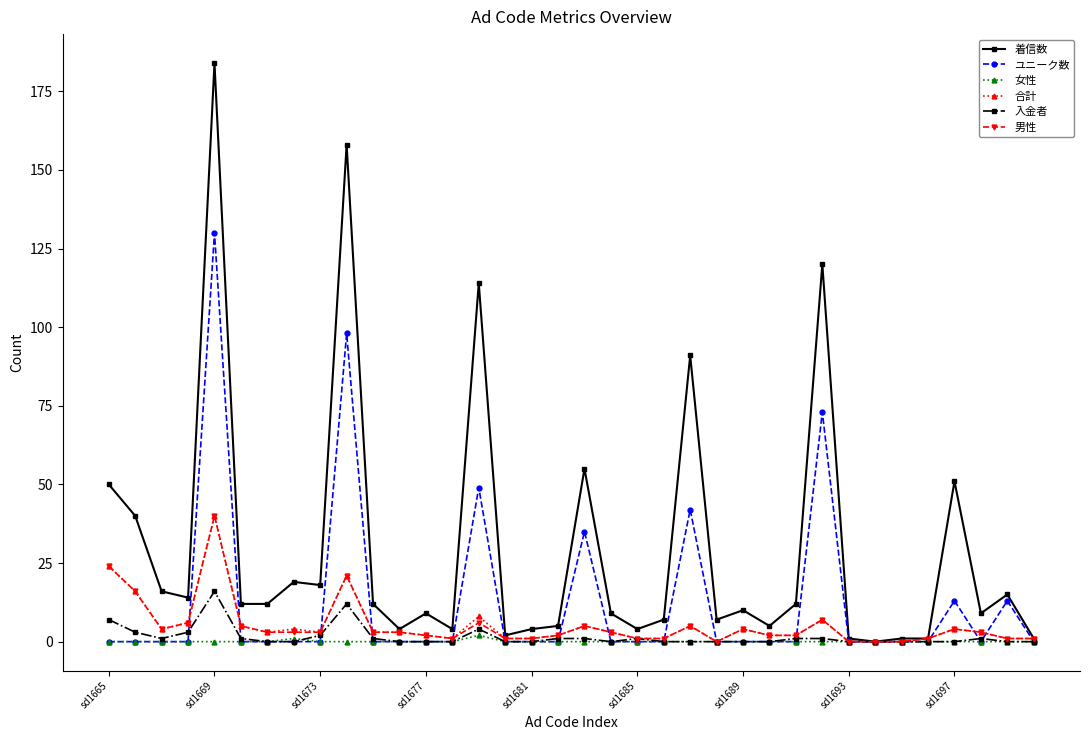

Reading left to right, extract all data points from this chart.

着信数: 50	40	16	14	184	12	12	19	18	158	12	4	9	4	114	2	4	5	55	9	4	7	91	7	10	5	12	120	1	0	1	1	51	9	15	1
ユニーク数: 0	0	0	0	130	0	0	0	0	98	0	0	0	0	49	0	0	0	35	0	0	0	42	0	0	0	0	73	0	0	0	0	13	0	13	0
女性: 0	0	0	0	0	0	0	1	0	0	0	0	0	0	2	0	0	0	0	0	0	0	0	0	0	0	0	0	0	0	0	0	0	0	0	0
合計: 24	16	4	6	40	5	3	4	3	21	3	3	2	1	8	1	1	2	5	3	1	1	5	0	4	2	2	7	0	0	0	1	4	3	1	1
入金者: 7	3	1	3	16	1	0	0	2	12	1	0	0	0	4	0	0	1	1	0	1	0	0	0	0	0	1	1	0	0	0	0	0	1	0	0
男性: 24	16	4	6	40	5	3	3	3	21	3	3	2	1	6	1	1	2	5	3	1	1	5	0	4	2	2	7	0	0	0	1	4	3	1	1